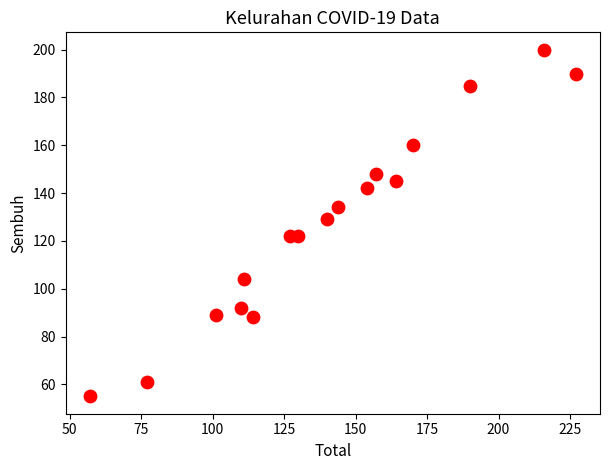

What Y value in the scatter plot is closest to 127?

129